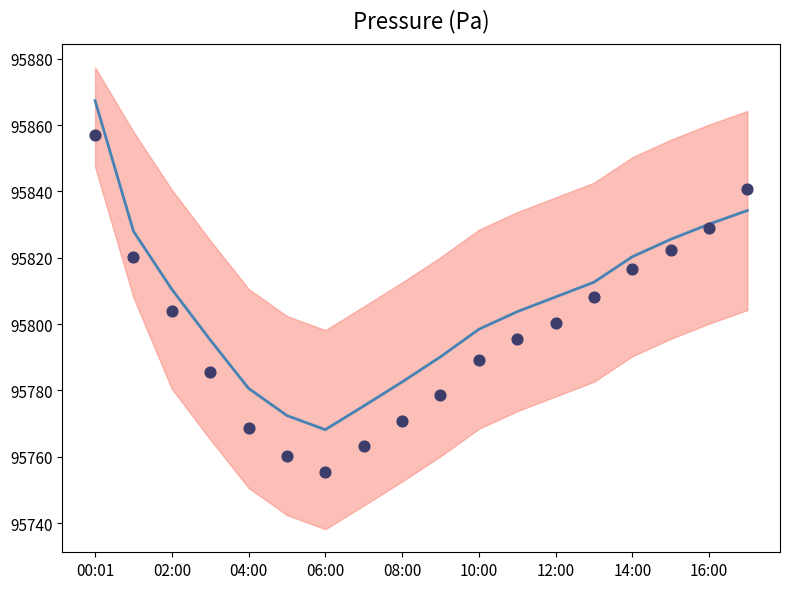

At how many categories does at least one series exceed 95829?

3